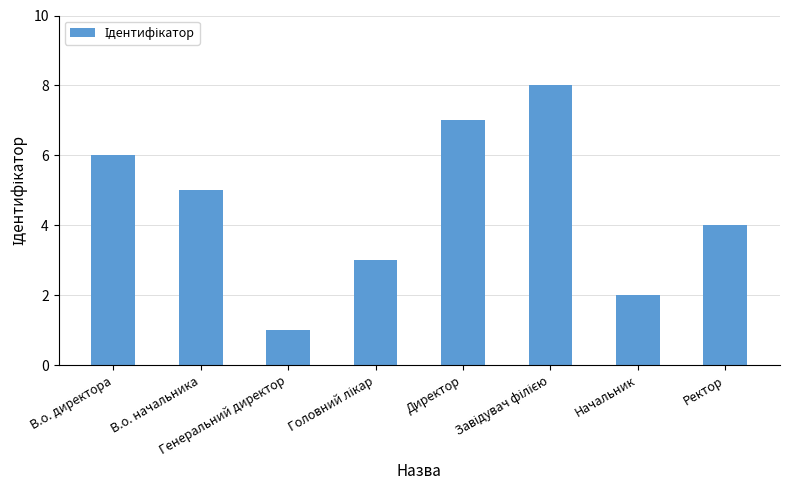

What is the label of the 7th bar from the left?

Начальник